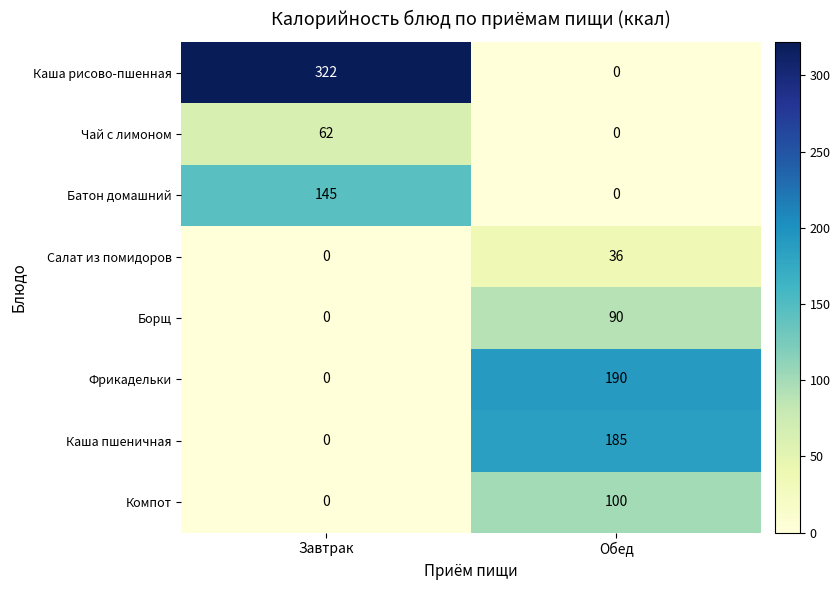

What is the difference between the highest and lowest values at Обед?

190